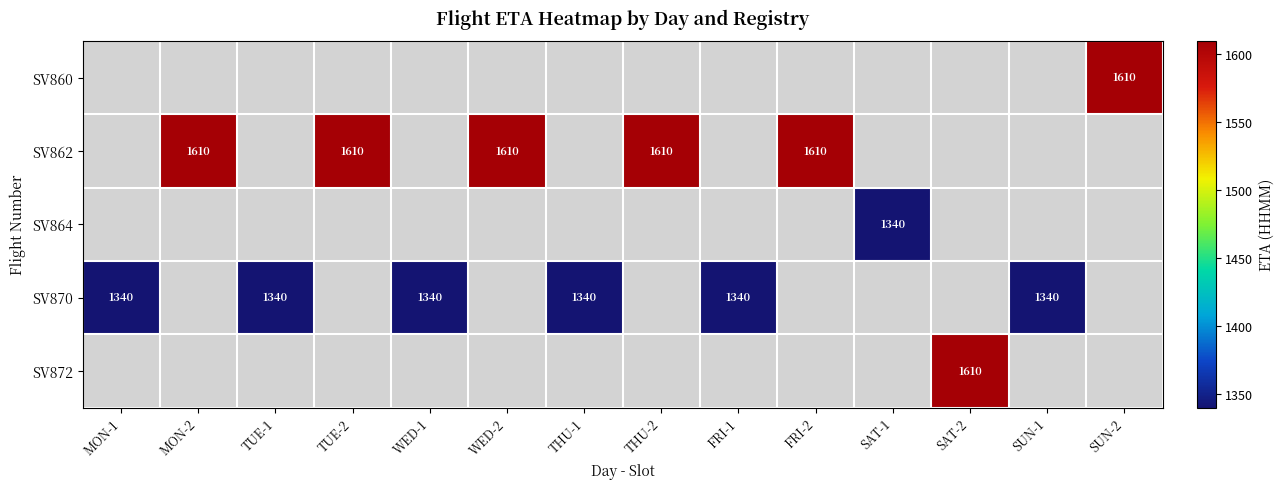

What is the maximum value shown in the chart?

1610.0